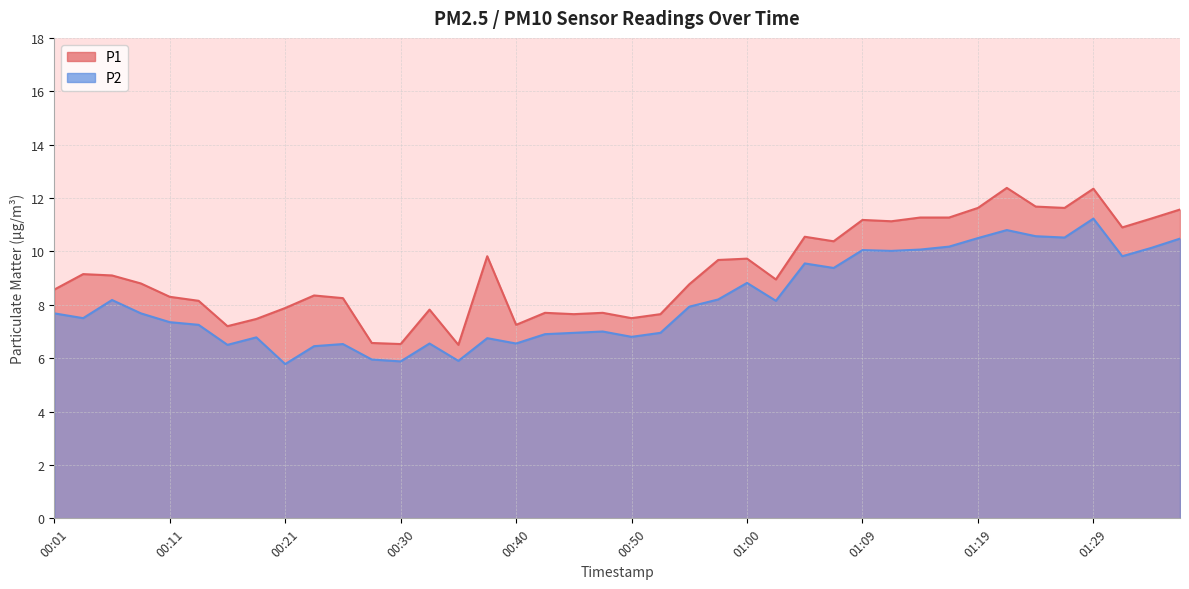

What is the sum of the P2 values at 00:52 and 00:23?

13.4